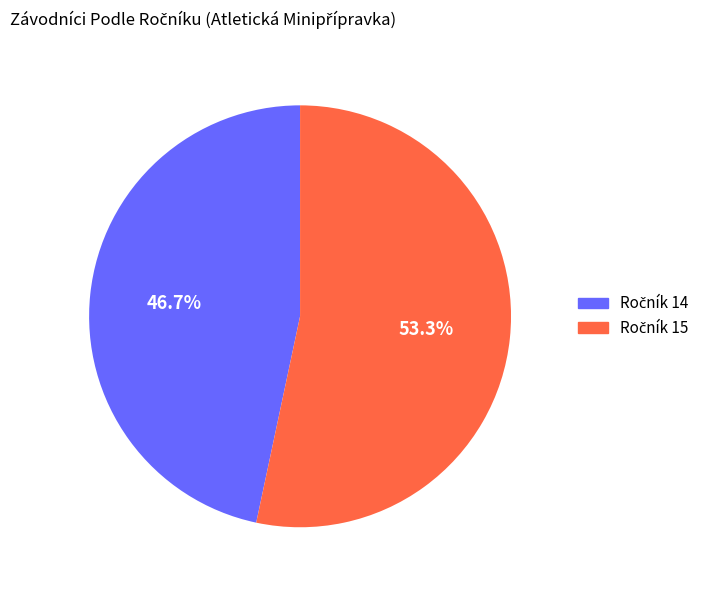

Does any single category account for the majority?

Yes